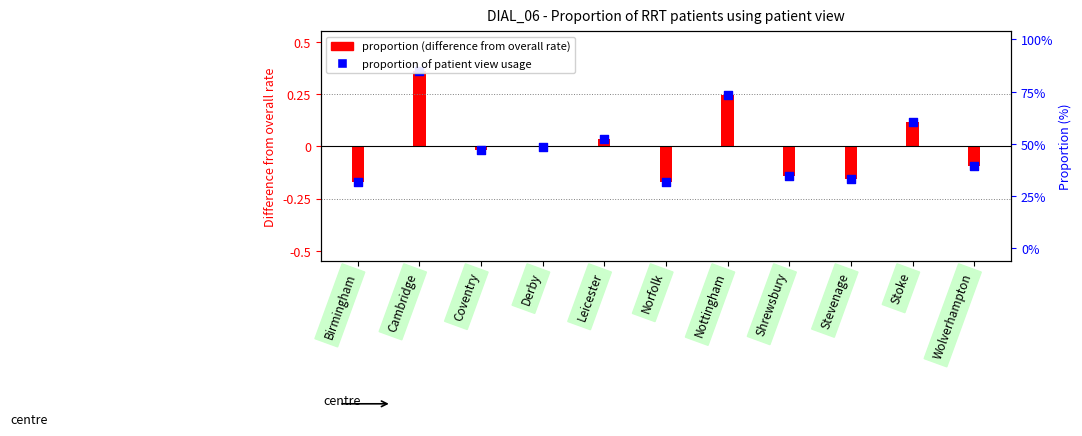

Between Shrewsbury and Cambridge, which is larger?

Cambridge